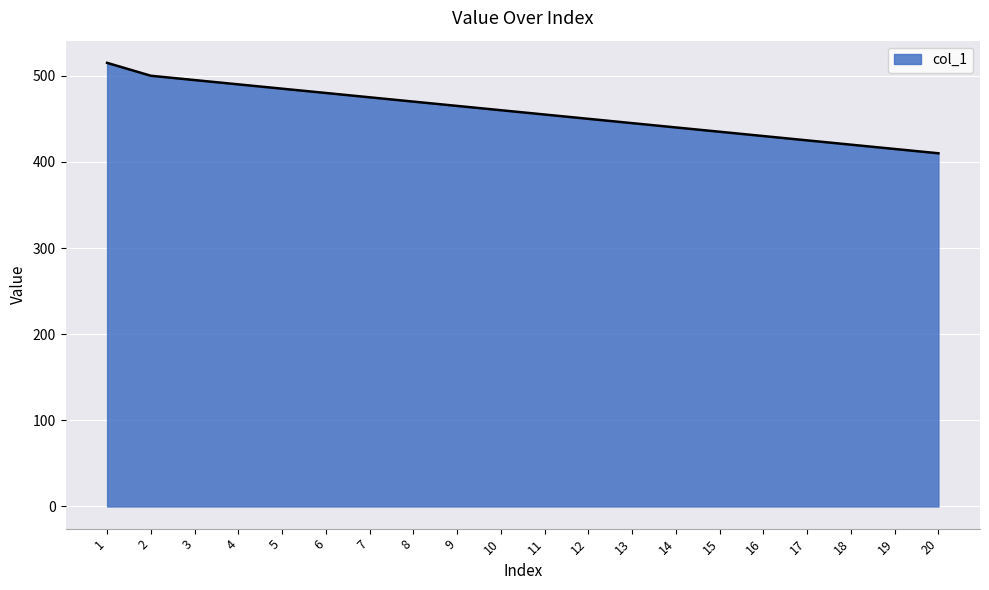

Where does the data first go above 460?

1